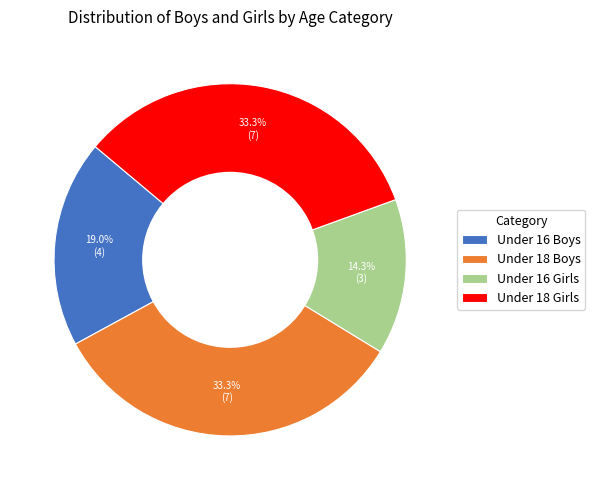

What is the smallest slice in the pie chart?

Under 16 Girls